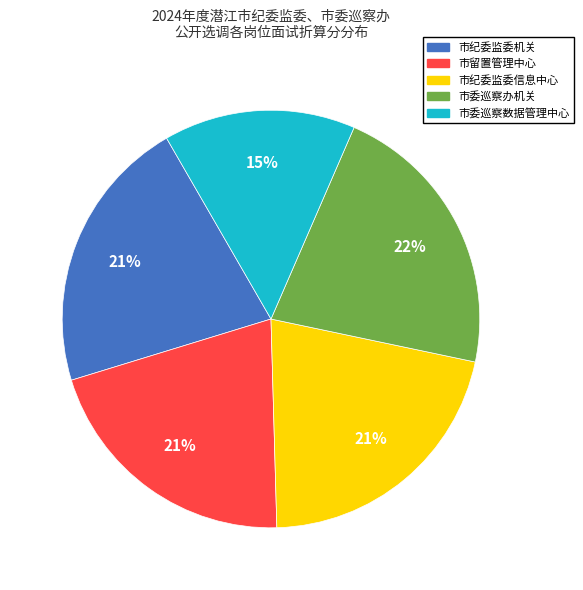

To the nearest percent, what is the difference between the largest and smallest slice percentages?

7%